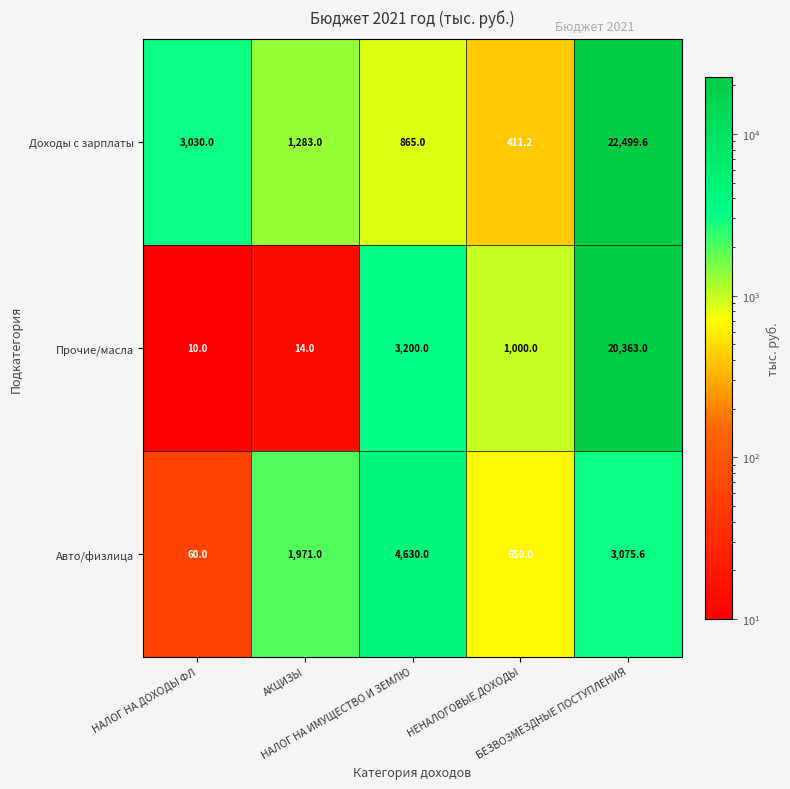

At НЕНАЛОГОВЫЕ ДОХОДЫ, list the series in order from smallest to largest.

Доходы с зарплаты, Авто/физлица, Прочие/масла